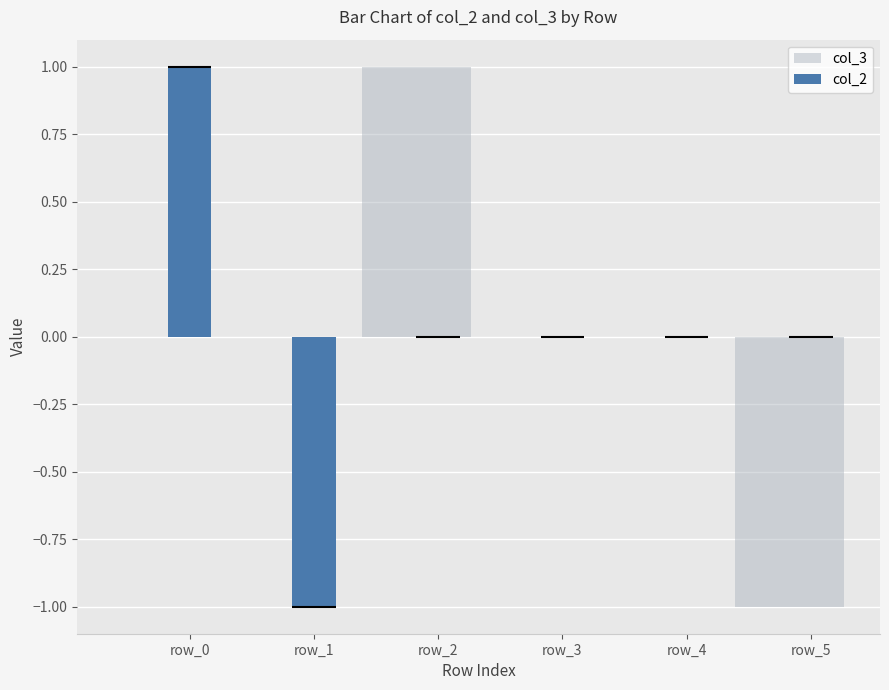

Are the bars grouped side by side (vs. stacked)?

Yes